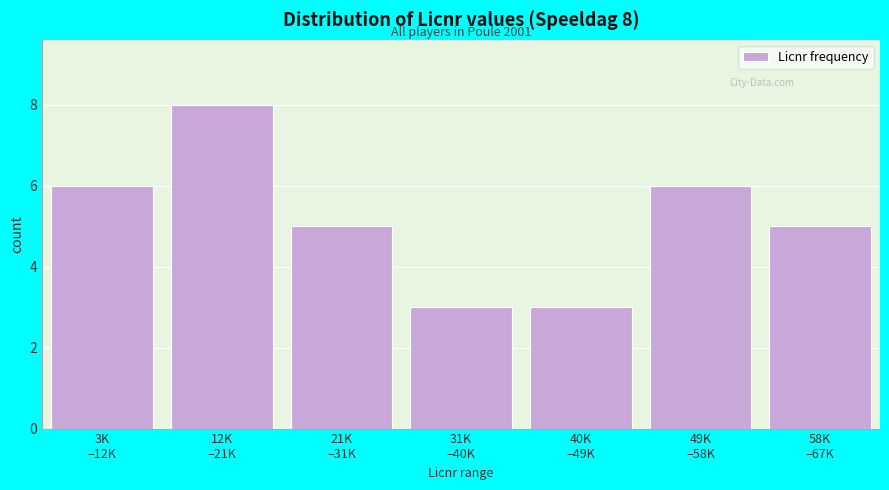

Reading right to left, extract all data points from this chart.

5	6	3	3	5	8	6